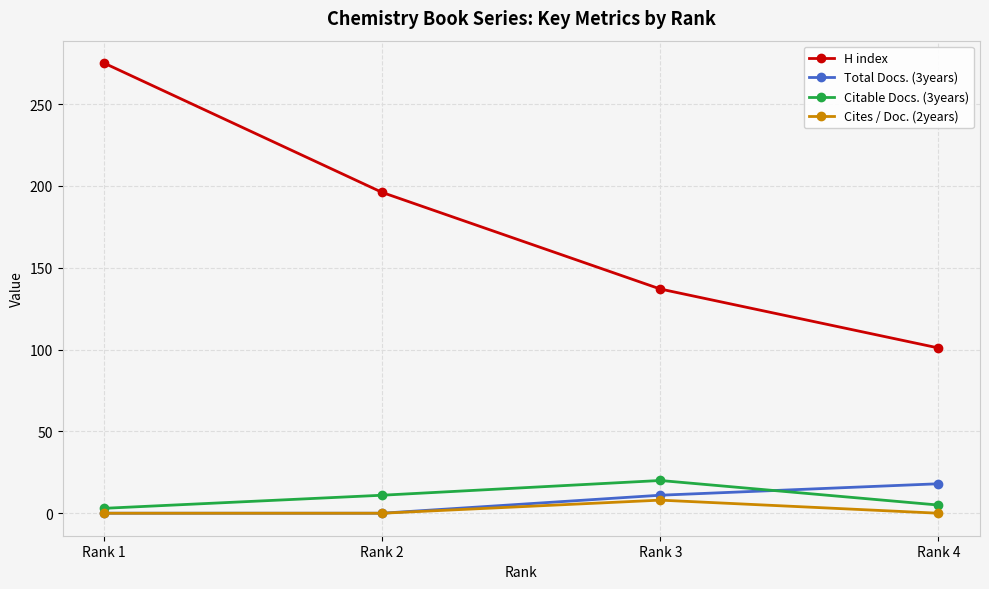

Rank the categories by H index value from lowest to highest.

Rank 4, Rank 3, Rank 2, Rank 1